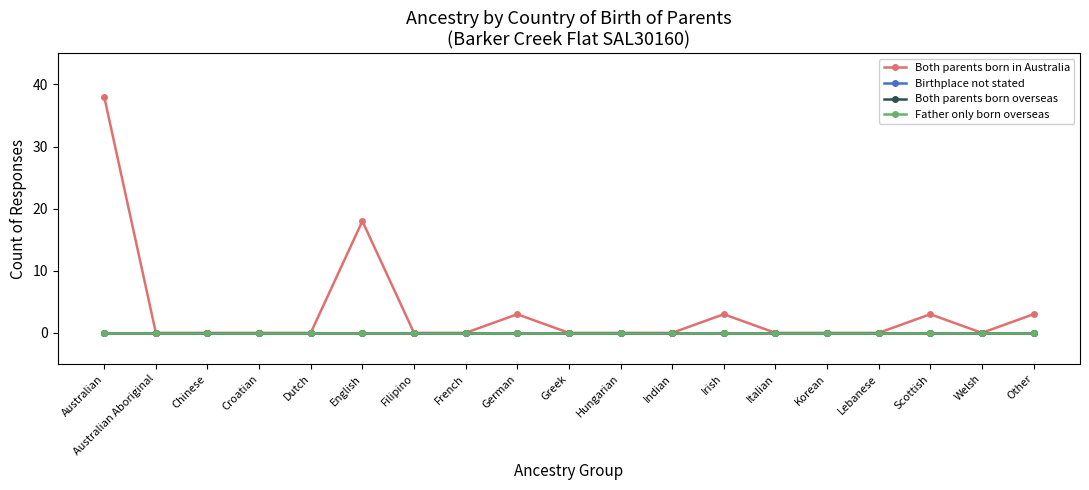

Does the chart have visible grid lines?

No